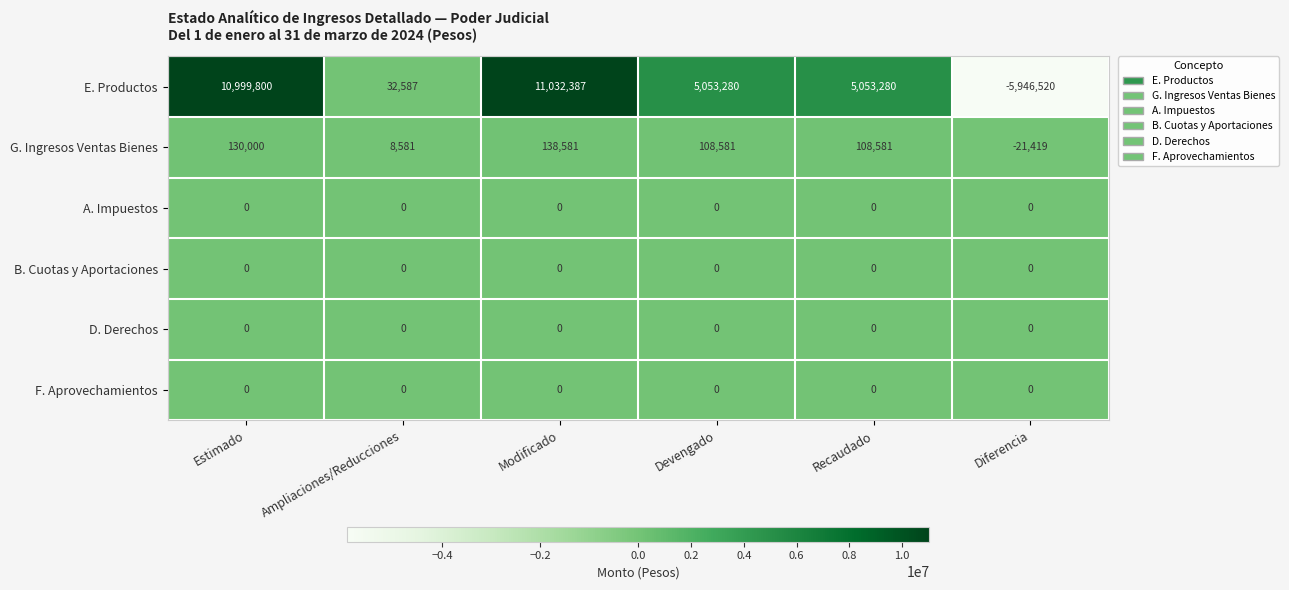

The E. Productos series shows 4531050 at Modificado. True or false?

False